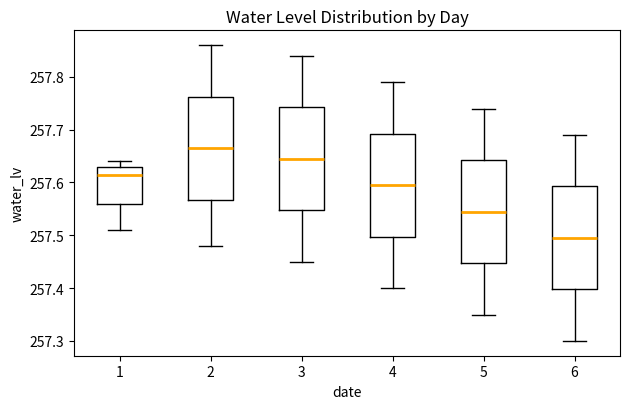

Where does the median line of the box at x = 6 sit on the y-axis? The values are not printed on the chart, so give them approximately, as read against the axis.

257.50